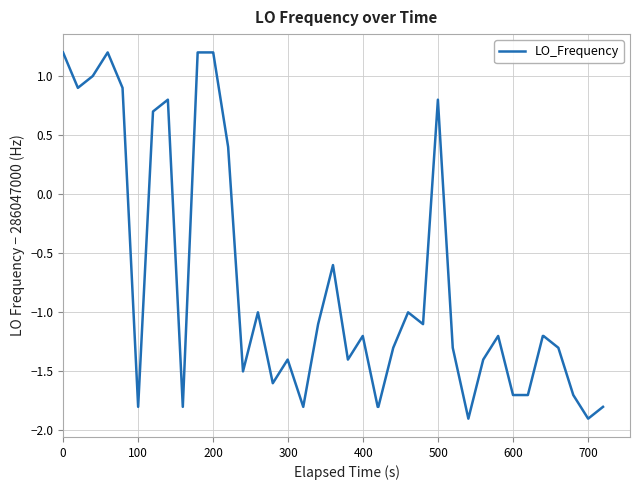

Reading left to right, list all the values displayed in this chart.

1.2	0.9	1.0	1.2	0.9	-1.8	0.7	0.8	-1.8	1.2	1.2	1.2	0.4	-1.5	-1.0	-1.6	-1.4	-1.8	-1.1	-0.6	-1.4	-1.2	-1.8	-1.8	-1.3	-1.0	-1.1	0.8	-1.3	-1.9	-1.4	-1.2	-1.7	-1.7	-1.2	-1.2	-1.3	-1.7	-1.9	-1.8